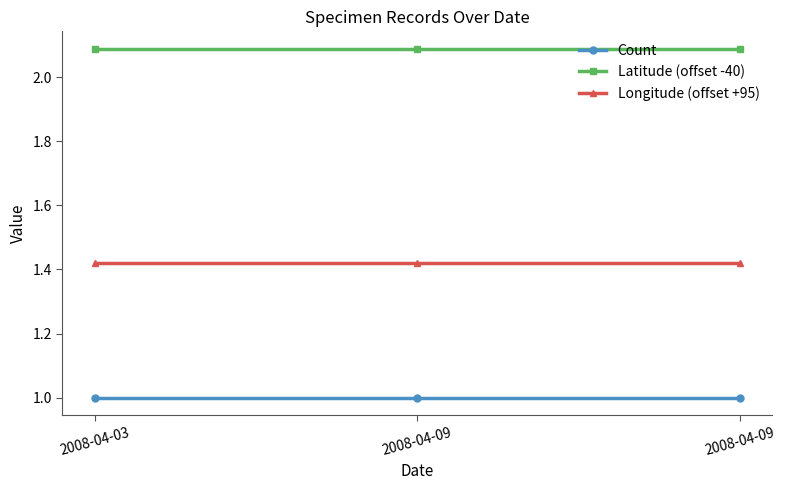

Reading right to left, transcribe all the data shown in this chart.

Count: 1.0	1.0	1.0
Latitude (offset -40): 2.1	2.1	2.1
Longitude (offset +95): 1.4	1.4	1.4